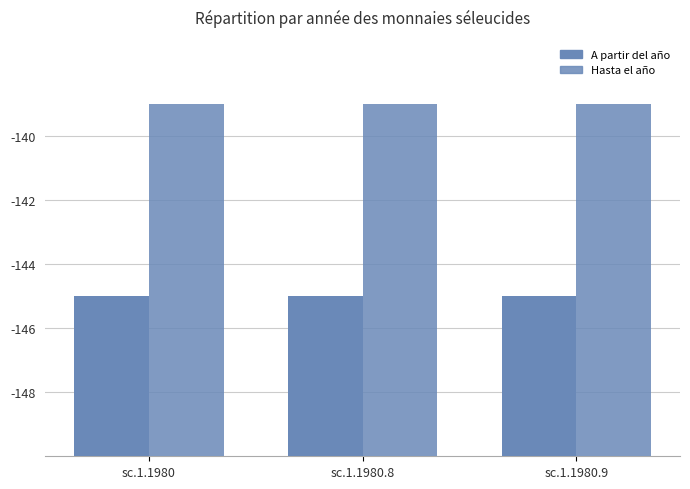

At which category is the sum across all series the highest?

sc.1.1980